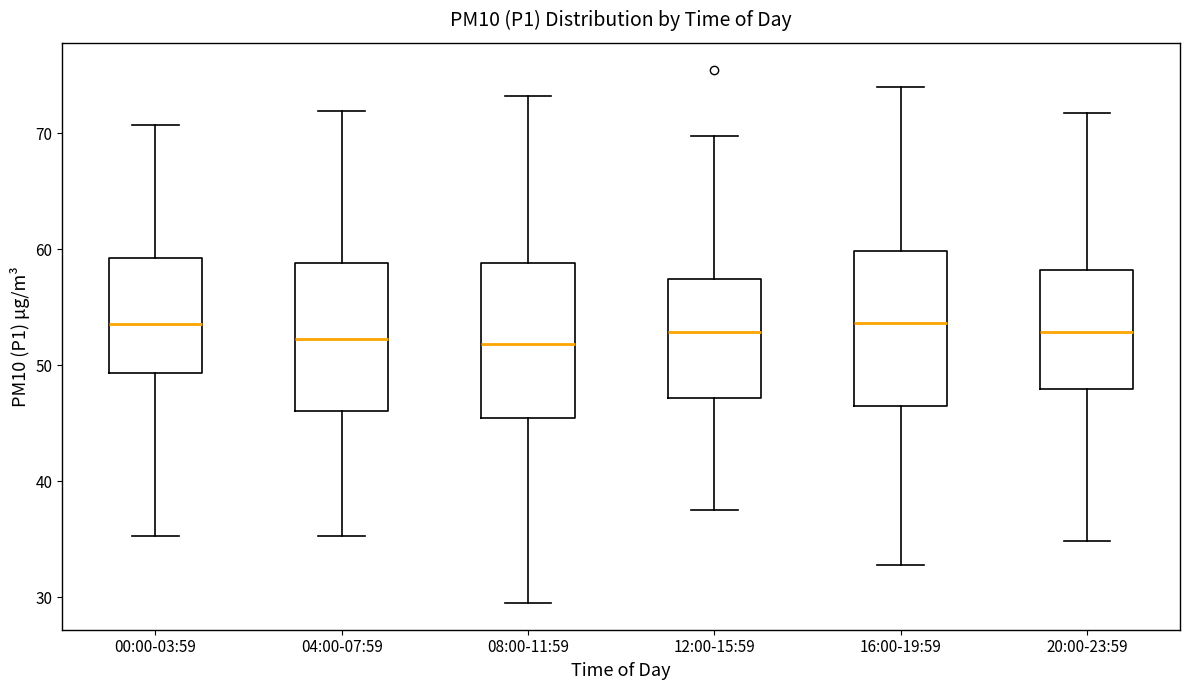

Reading left to right, transcribe this box plot: for each box, give where its median line is, the range the box spans, and where its two whiskers end, as read against the y-axis. The values are not printed on the chart, so give them approximately, as read against the axis.

00:00-03:59: median 54, box 49 to 59, whiskers 35 to 71
04:00-07:59: median 52, box 46 to 59, whiskers 35 to 72
08:00-11:59: median 52, box 46 to 59, whiskers 30 to 73
12:00-15:59: median 53, box 47 to 57, whiskers 38 to 70
16:00-19:59: median 54, box 46 to 60, whiskers 33 to 74
20:00-23:59: median 53, box 48 to 58, whiskers 35 to 72